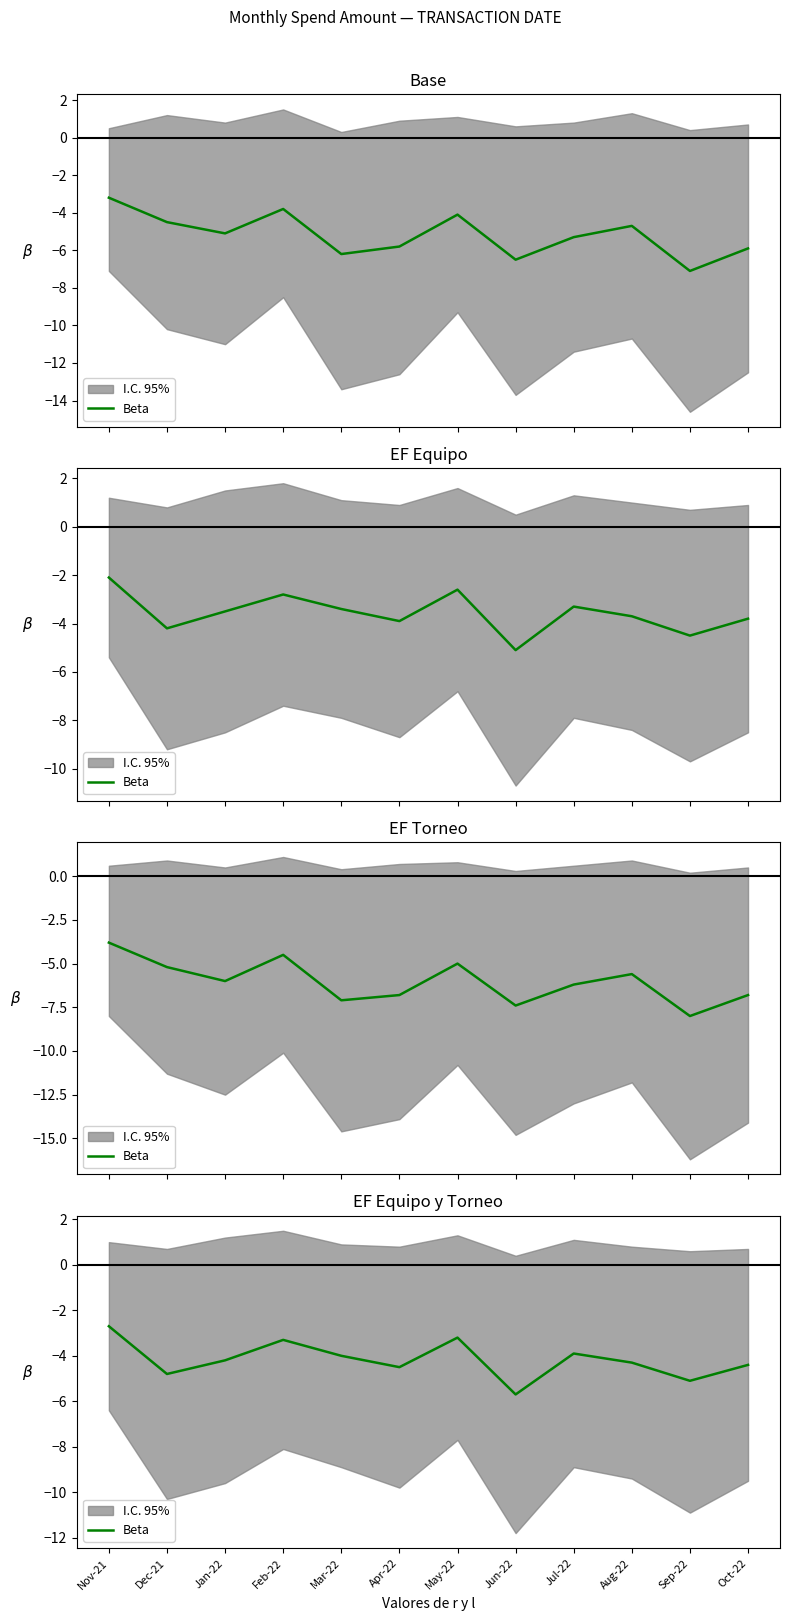

What position from the right is Jan-22?

10